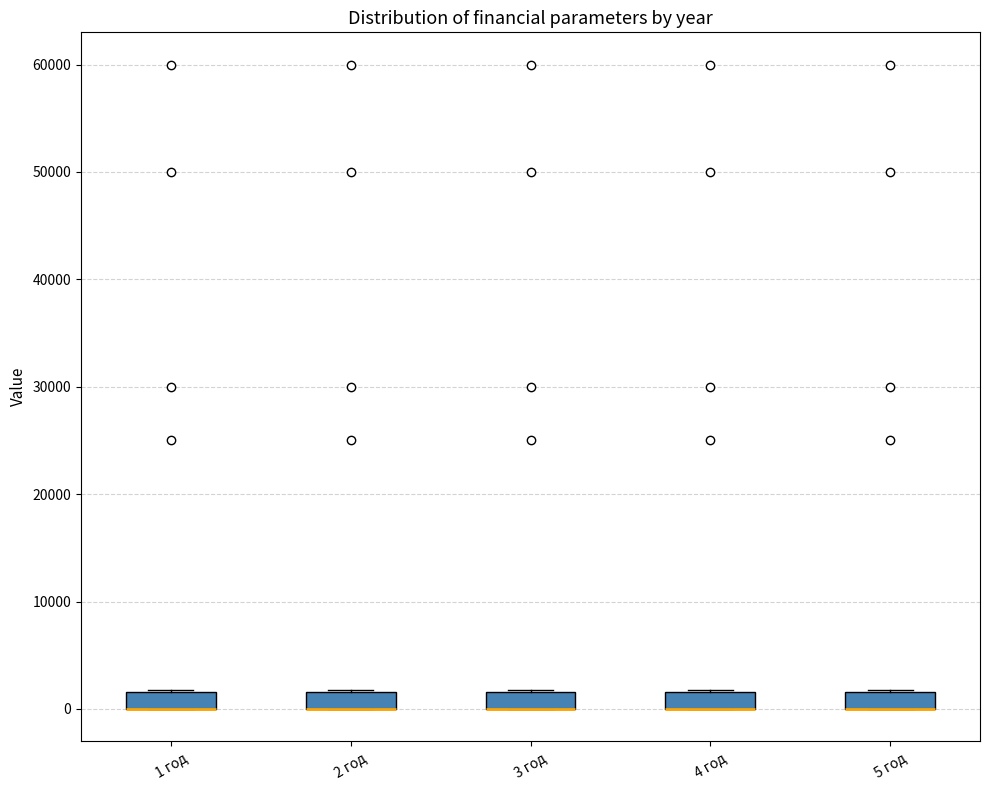

Where is the lower edge of the box for 2 год on the y-axis? The values are not printed on the chart, so give them approximately, as read against the axis.

0